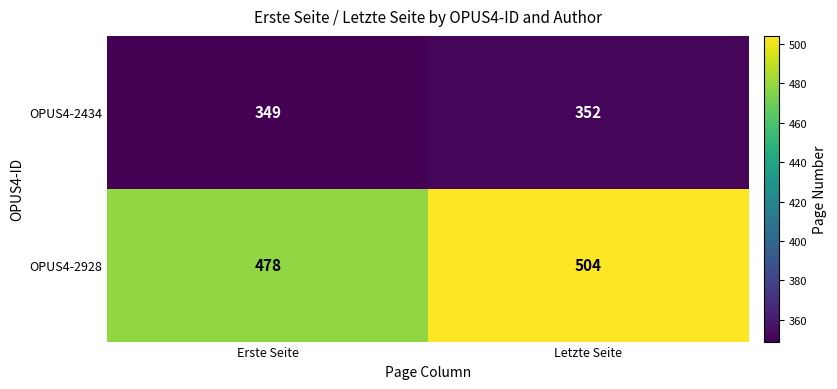

List the labels in order of OPUS4-2928 value, largest first.

Letzte Seite, Erste Seite